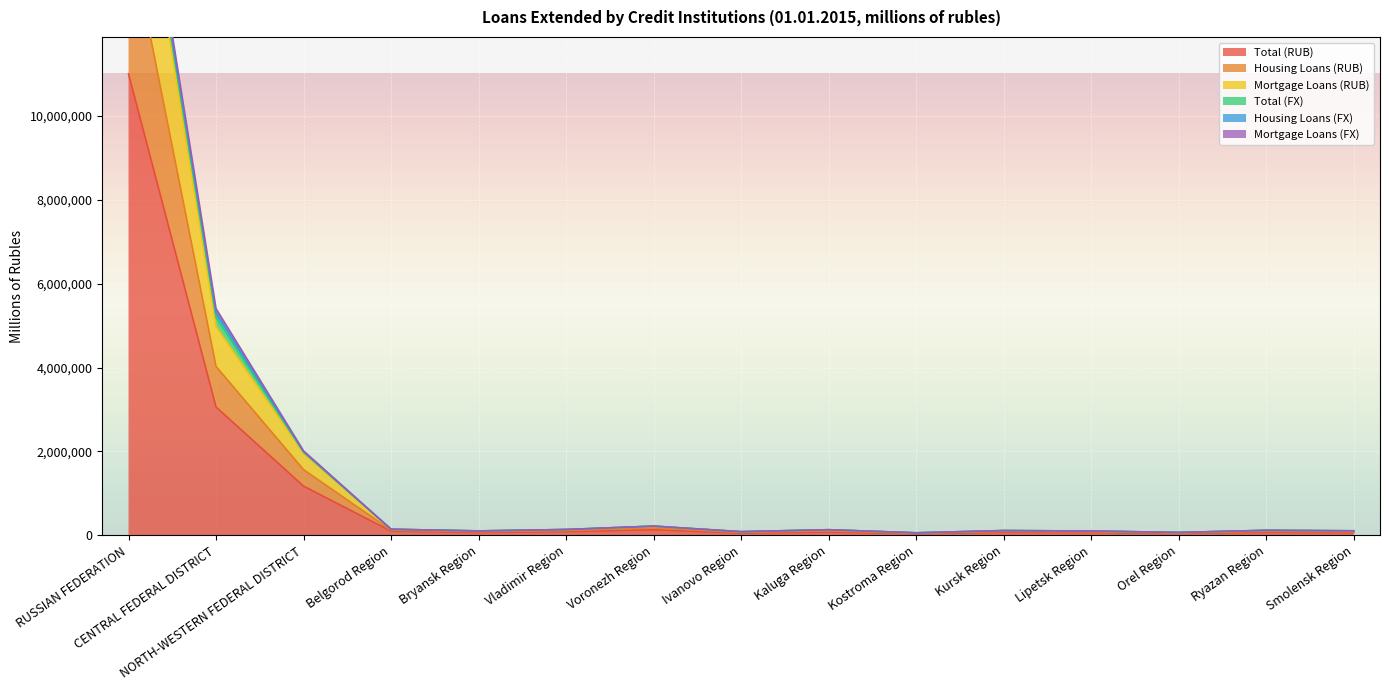

The value of Total (RUB) at CENTRAL FEDERAL DISTRICT is 3059606. True or false?

True